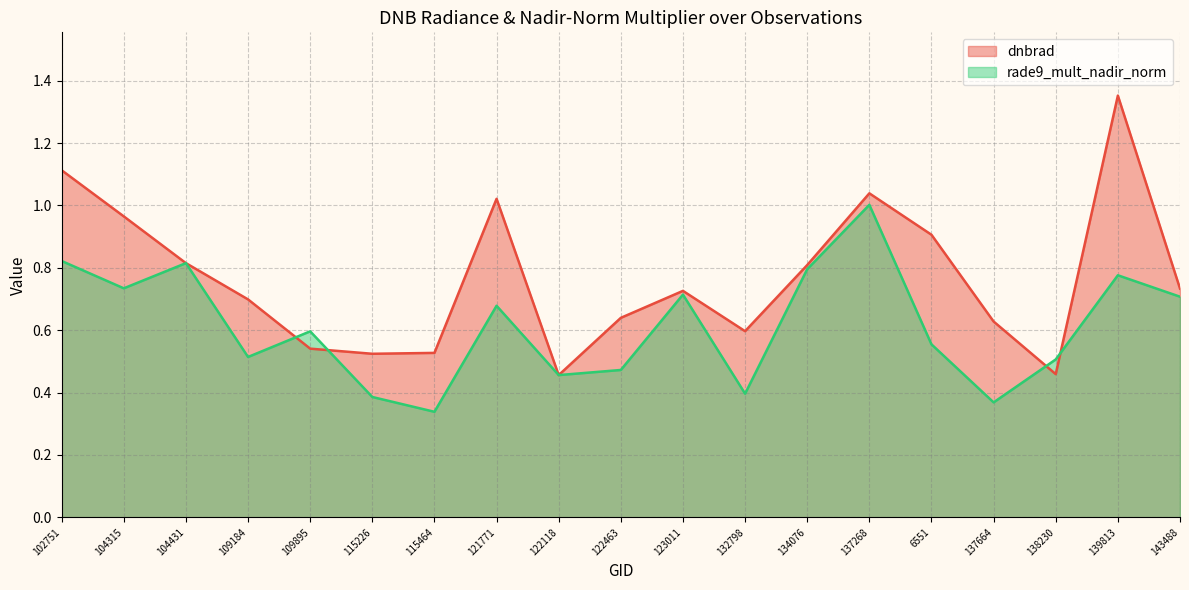

List the series in order of their peak value, highest first.

dnbrad, rade9_mult_nadir_norm